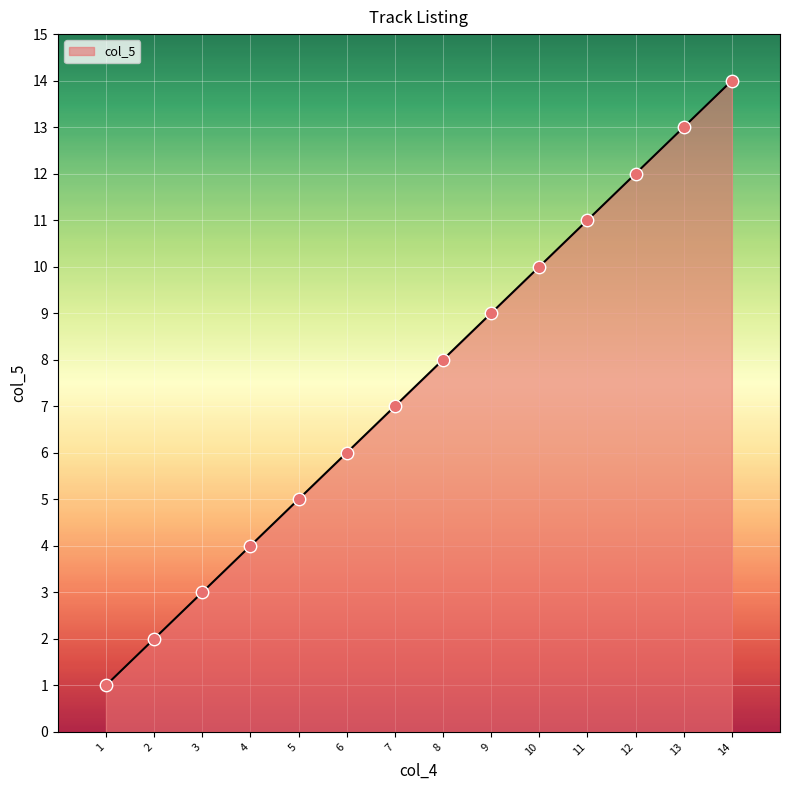

What is the change in value from 11 to 14?

+3